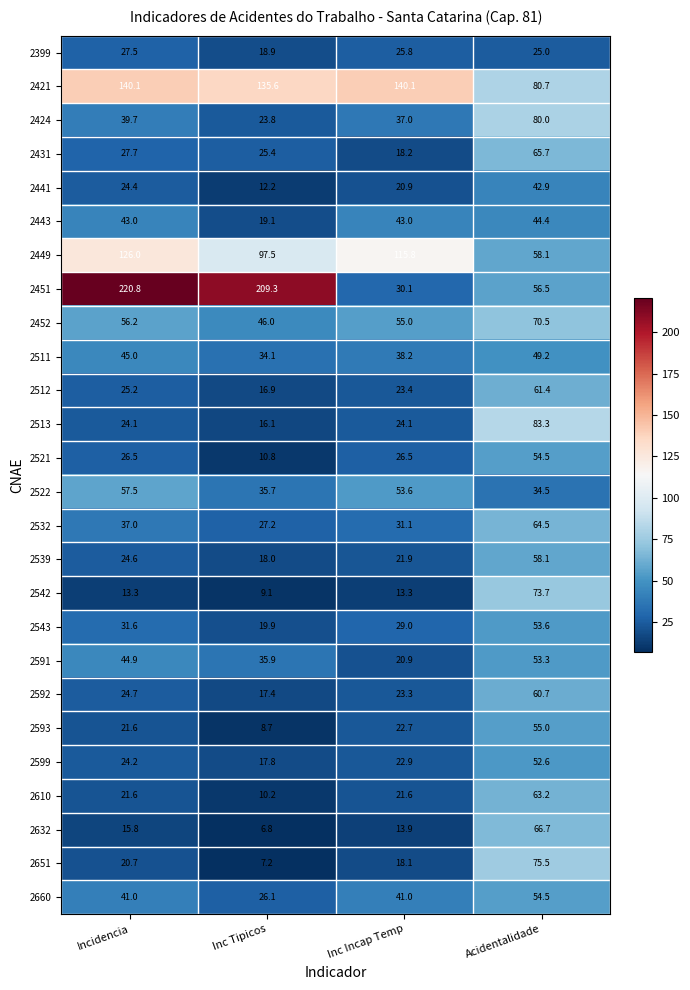

What is the difference between the highest and lowest values at Acidentalidade?

58.3